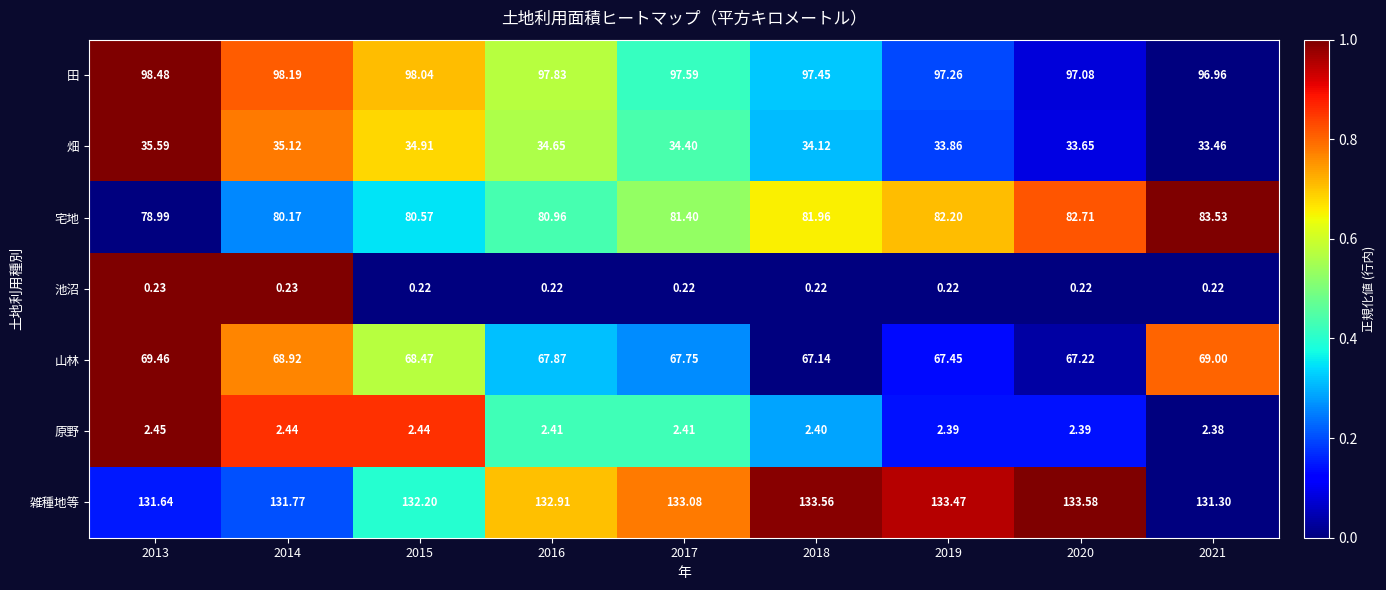

How many data points in 宅地 are above 81?

5